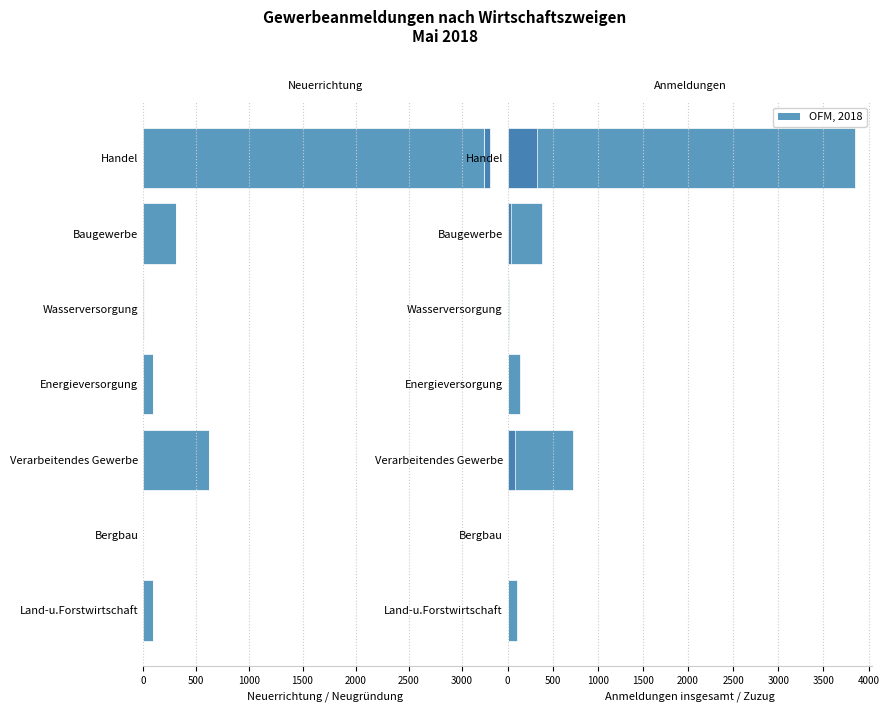

The Neuerrichtung insgesamt series shows -1 at Land-u.Forstwirtschaft. True or false?

False